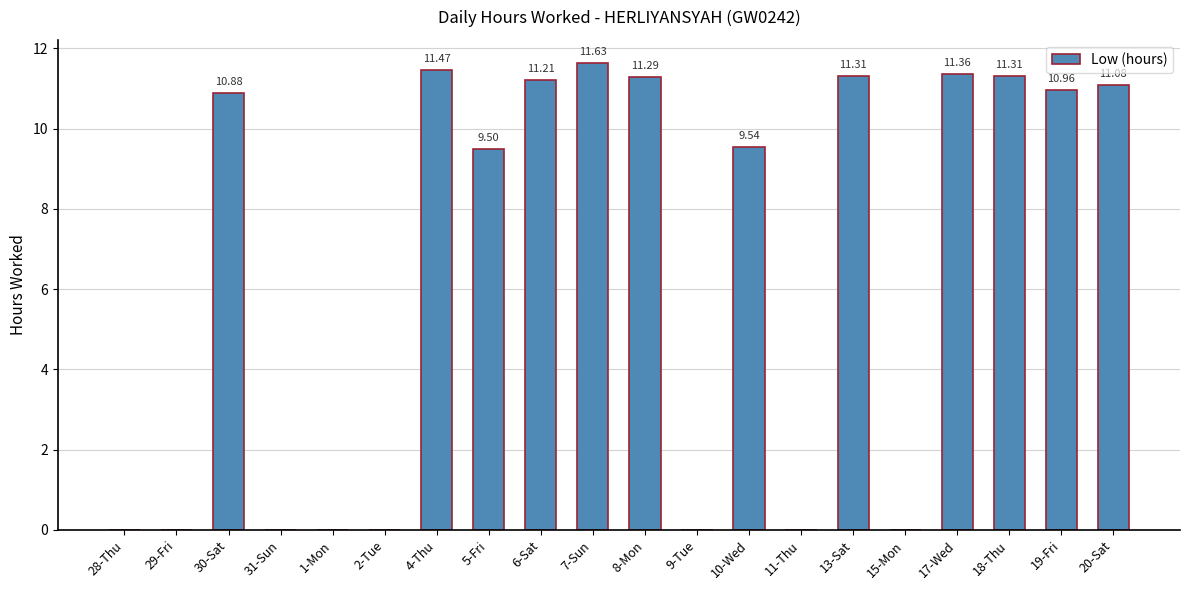

What is the sum of the values at 29-Fri and 6-Sat?

11.2